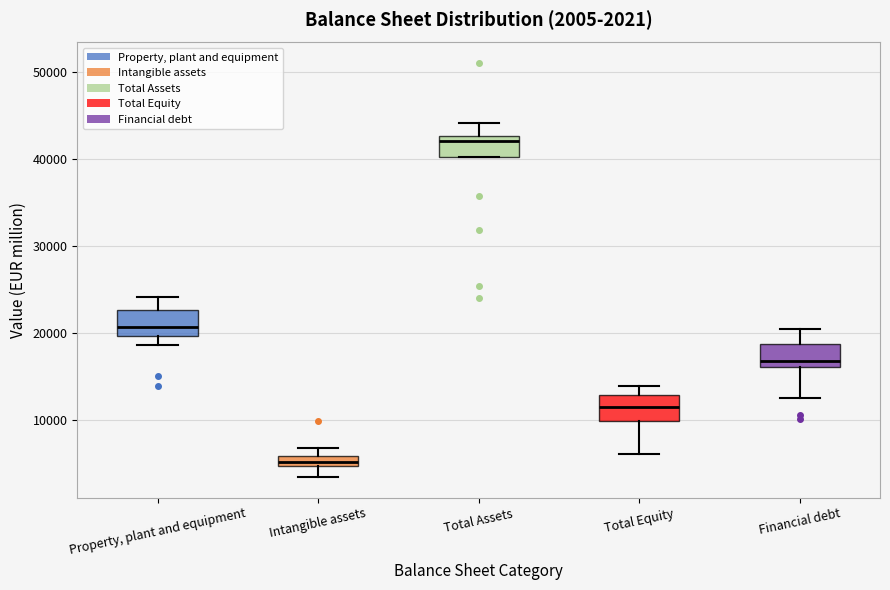

Which box has the lowest median line?

Intangible assets